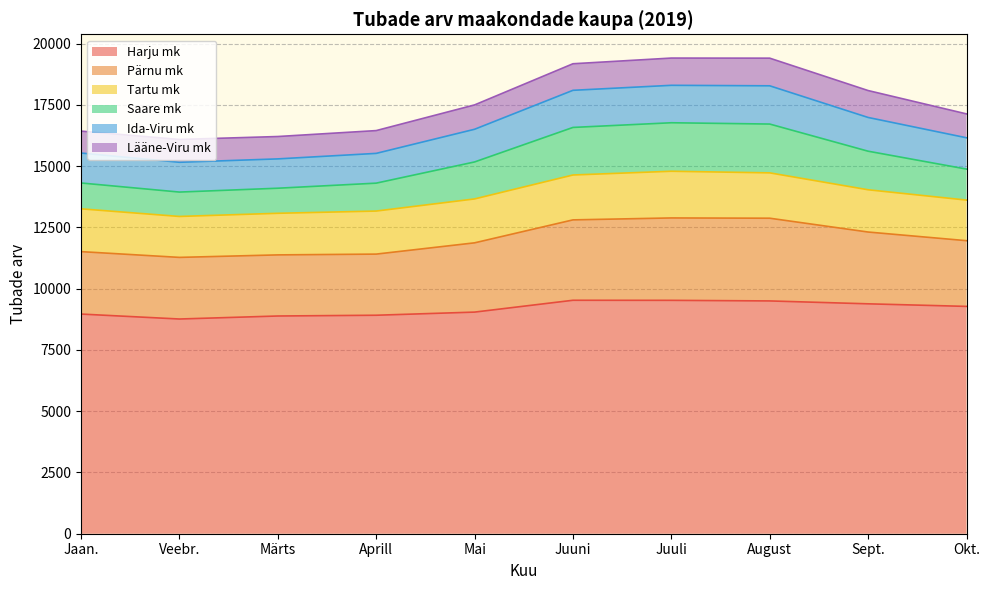

What is the highest value of the Harju mk series?

9528